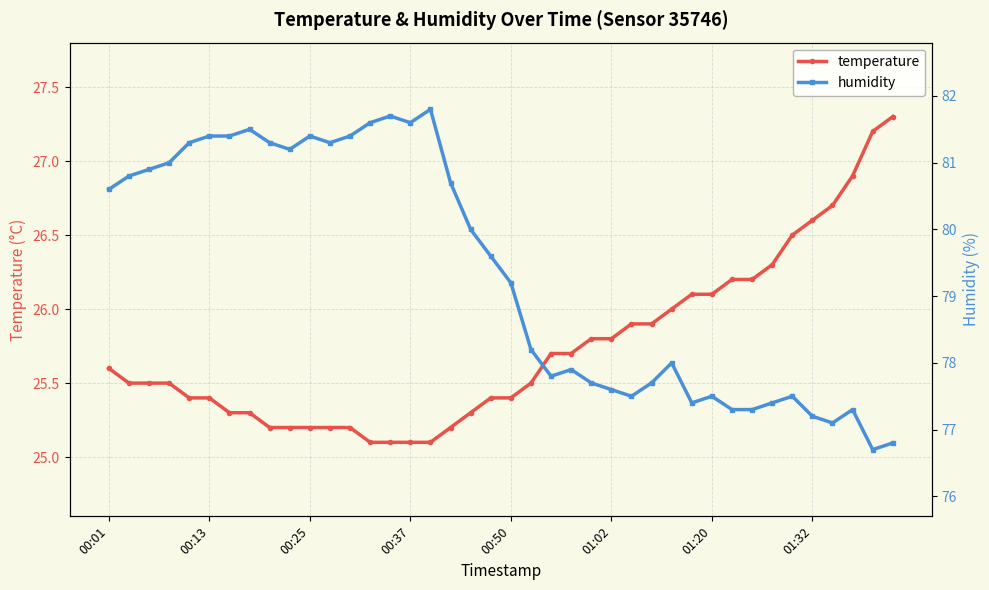

True or false: temperature and humidity cross at least once.

False